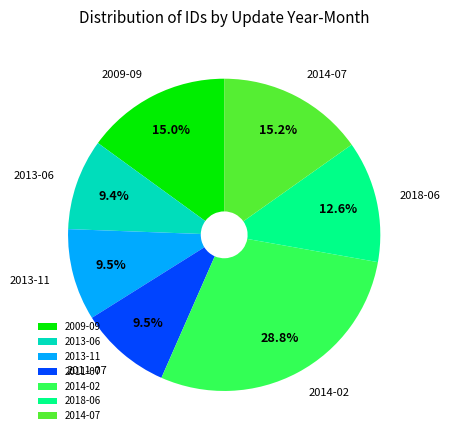

Which has a higher value, 2013-06 or 2009-09?

2009-09